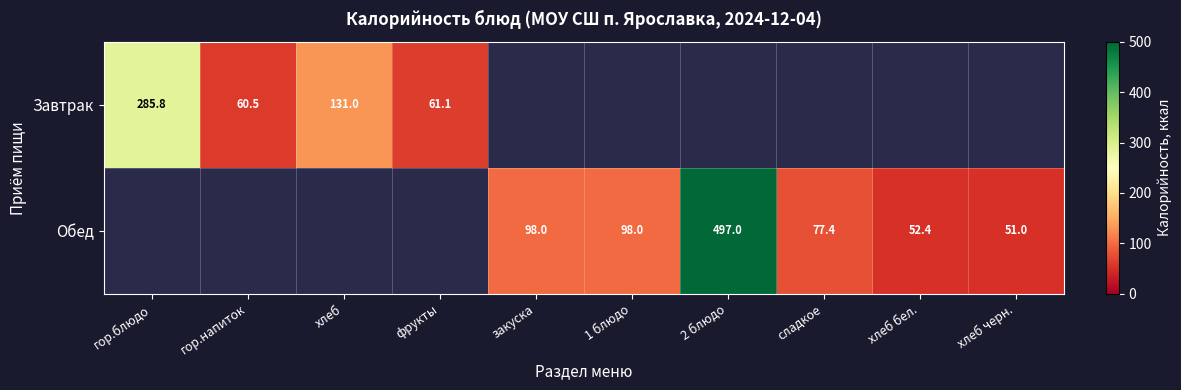

At which category does the chart reach its peak across all series?

2 блюдо